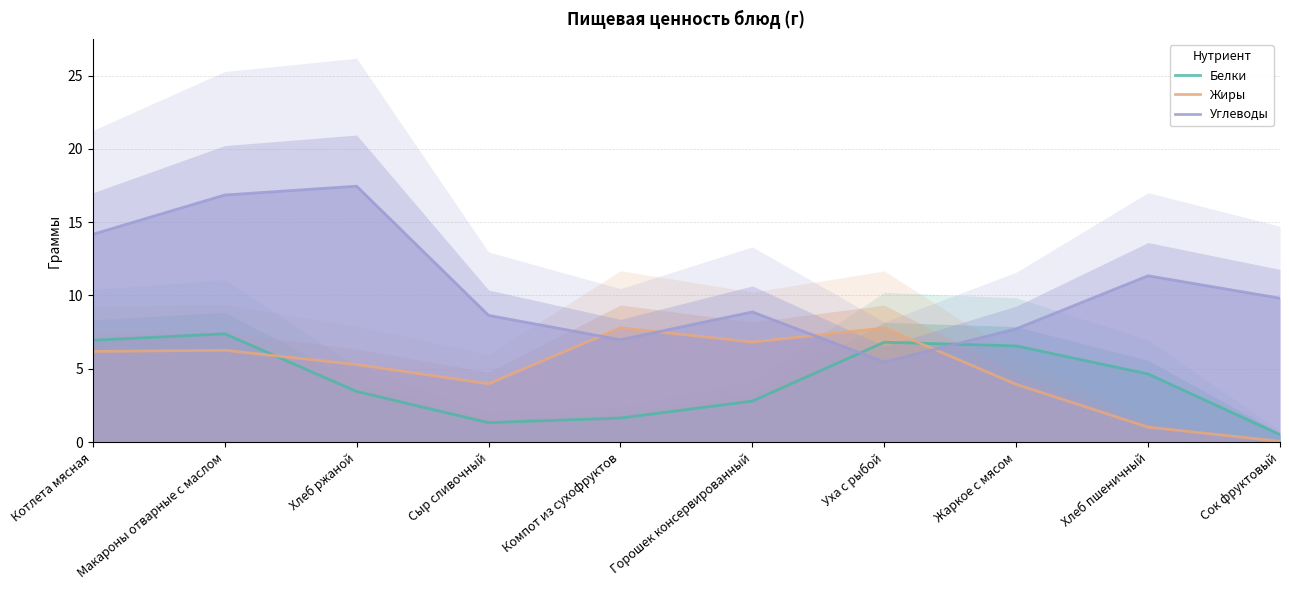

Reading left to right, list all the values displayed in this chart.

Белки: 6.9	7.4	3.4	1.3	1.6	2.8	6.8	6.6	4.6	0.5
Жиры: 6.2	6.3	5.3	4.0	7.8	6.8	7.8	3.9	1.0	0.1
Углеводы: 14.2	16.9	17.5	8.6	7.0	8.9	5.5	7.7	11.3	9.8